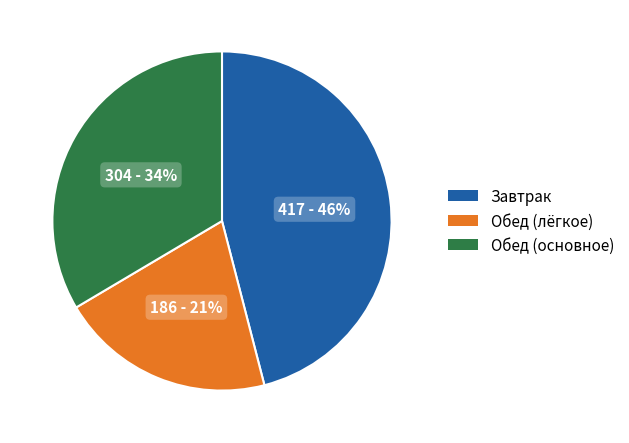

To the nearest percent, what is the difference between the largest and smallest slice percentages?

25%